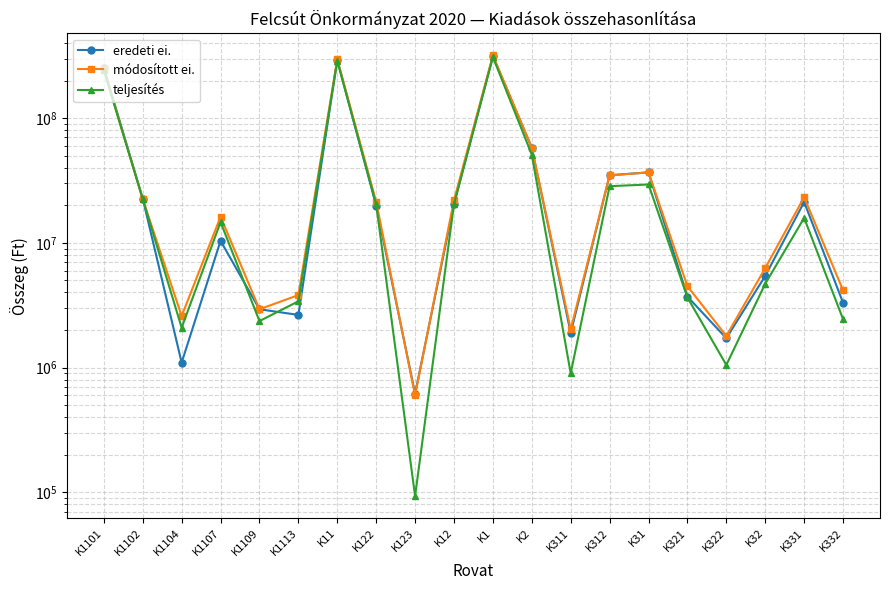

Reading left to right, extract all data points from this chart.

eredeti ei.: K1101=253168415	K1102=22637782	K1104=1095000	K1107=10376189	K1109=2933166	K1113=2642800	K11=293497352	K122=19858400	K123=617000	K12=20475400	K1=313972752	K2=57862884	K311=1891000	K312=34854608	K31=36745608	K321=3706000	K322=1718000	K32=5424000	K331=21250000	K332=3314960
módosított ei.: K1101=247652256	K1102=22421808	K1104=2588000	K1107=16196315	K1109=2933166	K1113=3810212	K11=296643357	K122=21368933	K123=597000	K12=21965933	K1=318609290	K2=57984008	K311=2026048	K312=34694134	K31=36720182	K321=4488397	K322=1791970	K32=6280367	K331=23210601	K332=4164409
teljesítés: K1101=242337367	K1102=22414160	K1104=2085898	K1107=14657233	K1109=2358054	K1113=3397194	K11=288291506	K122=20325483	K123=93147	K12=20418630	K1=308710136	K2=50907179	K311=899486	K312=28465326	K31=29364812	K321=3647630	K322=1048472	K32=4696102	K331=15840486	K332=2445192